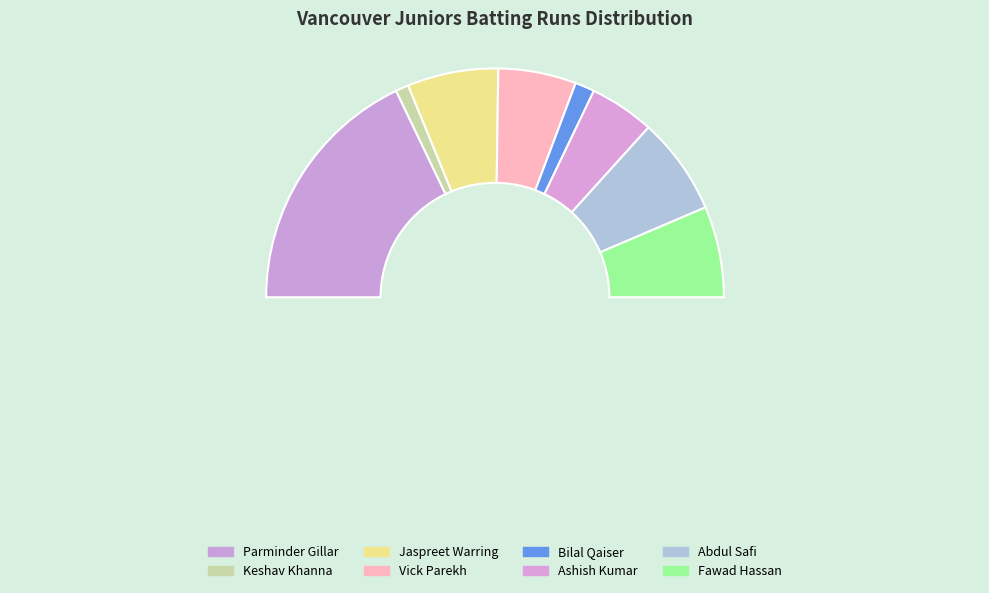

Which category has the biggest portion of the pie?

Parminder Gillar